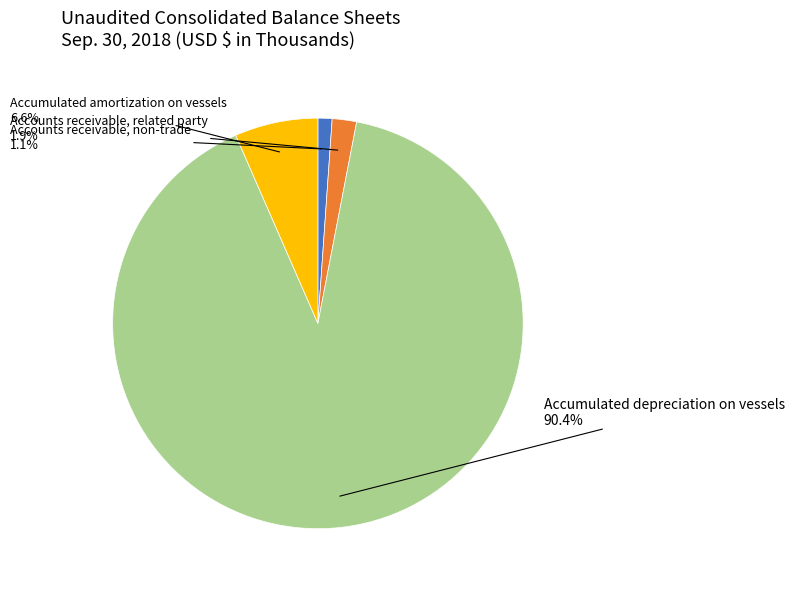

Does Accounts receivable, non-trade represent more than half of the total?

No